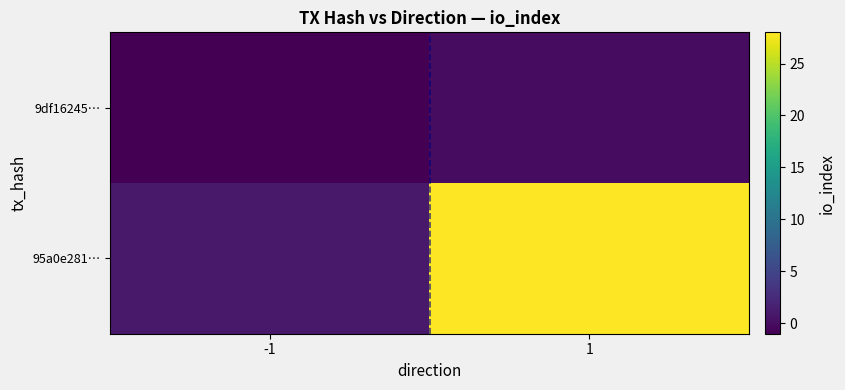

Which category has the highest value across all series?

1